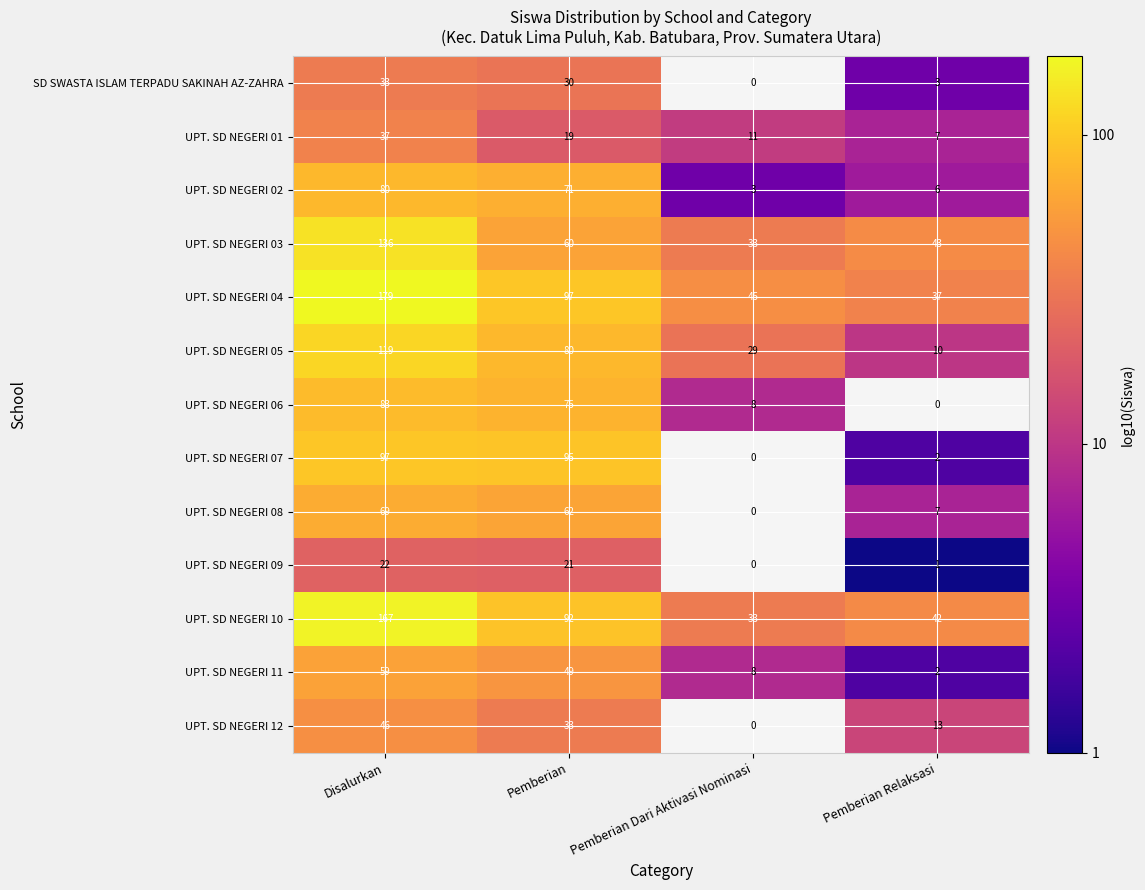

At which category is the sum across all series the highest?

Disalurkan